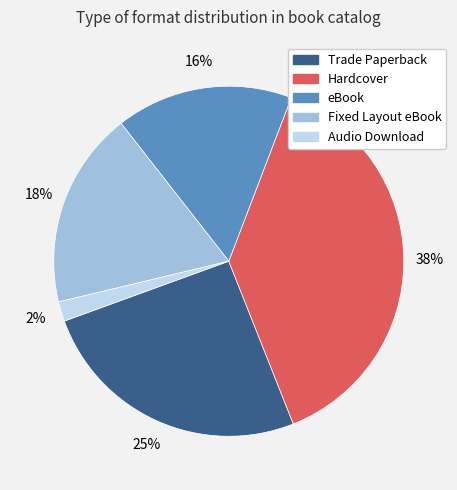

To the nearest percent, what percentage of the pie is Hardcover?

38%